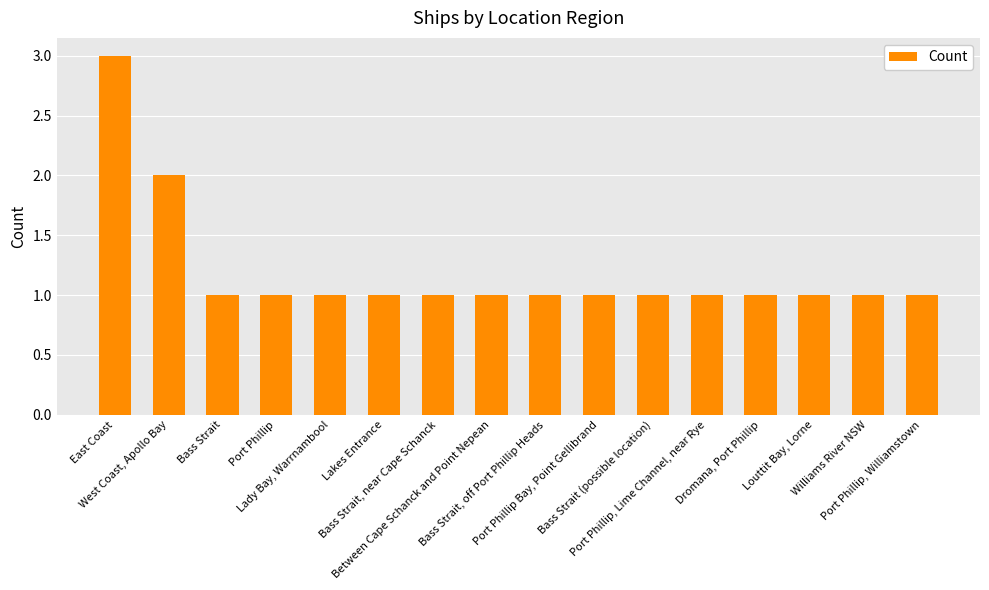

What is the difference between the second highest and minimum values?

1